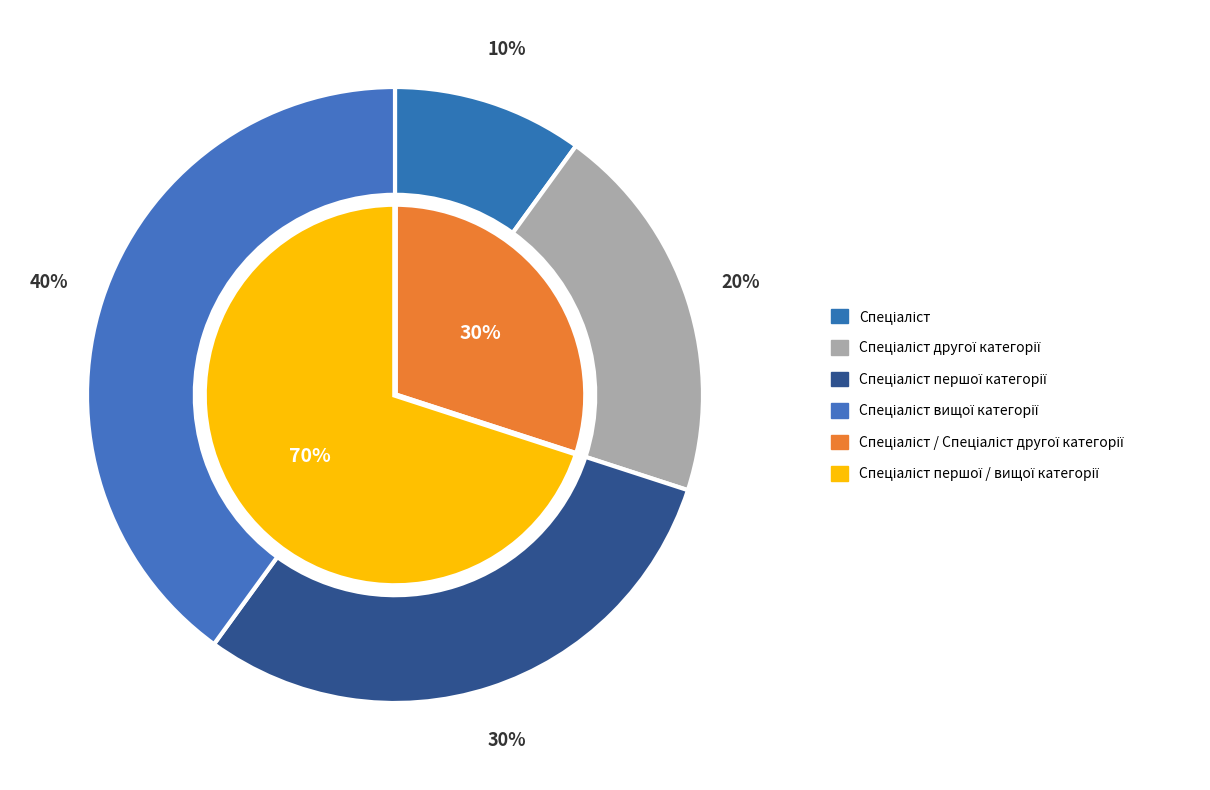

What is the smallest slice in the pie chart?

Спеціаліст